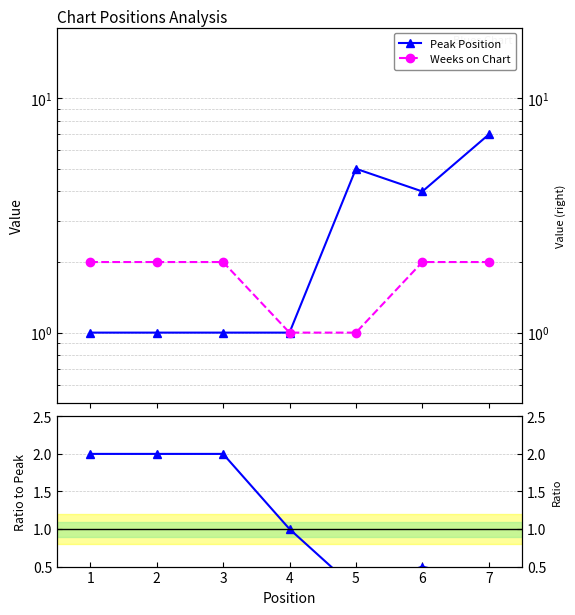

Which series has the largest total across all categories?

Peak Position